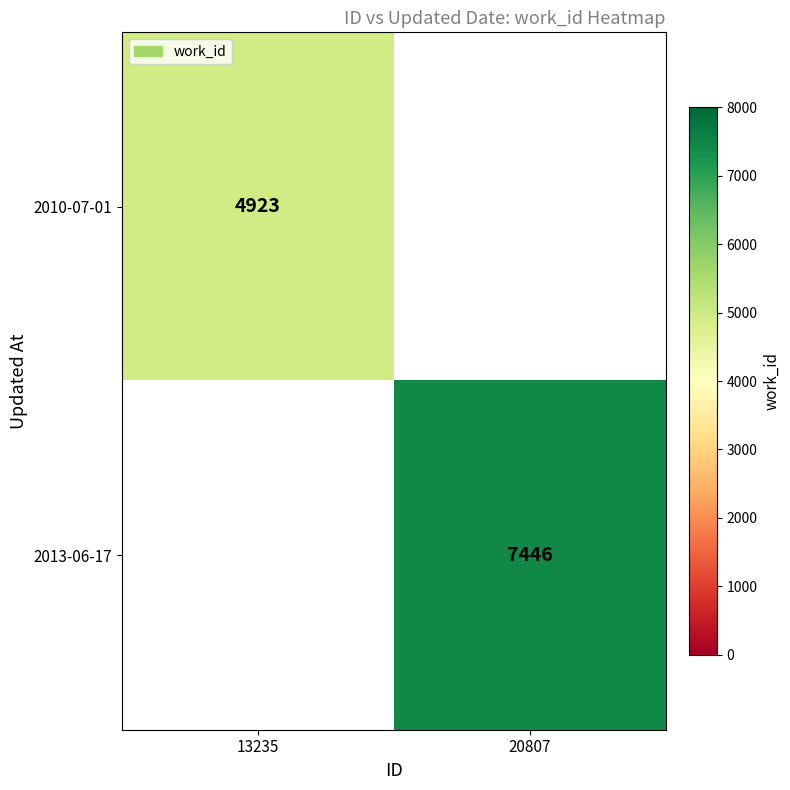

True or false: 2010-07-01 has a value of 4923 at 13235.

True